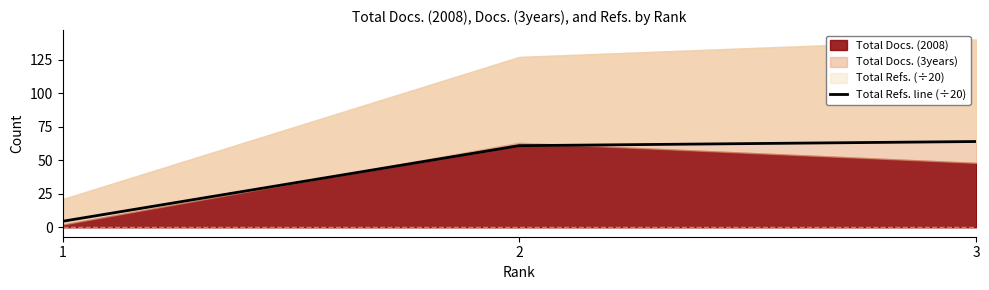

How many data points are above 60?

2